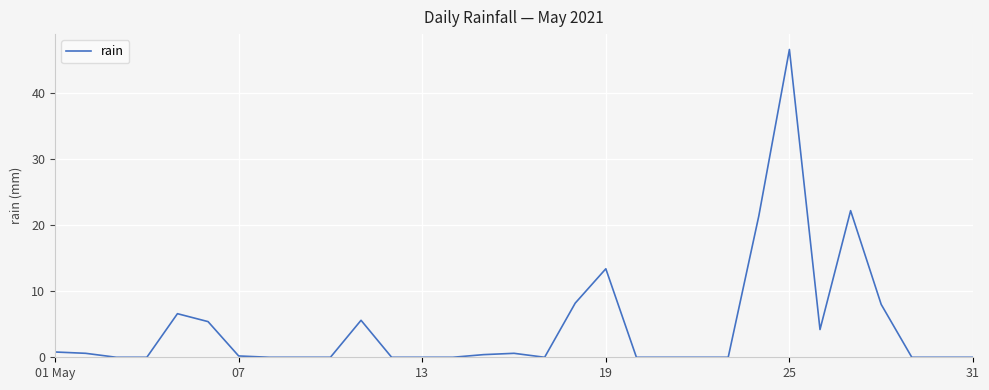

What is the maximum value shown in the chart?

46.6